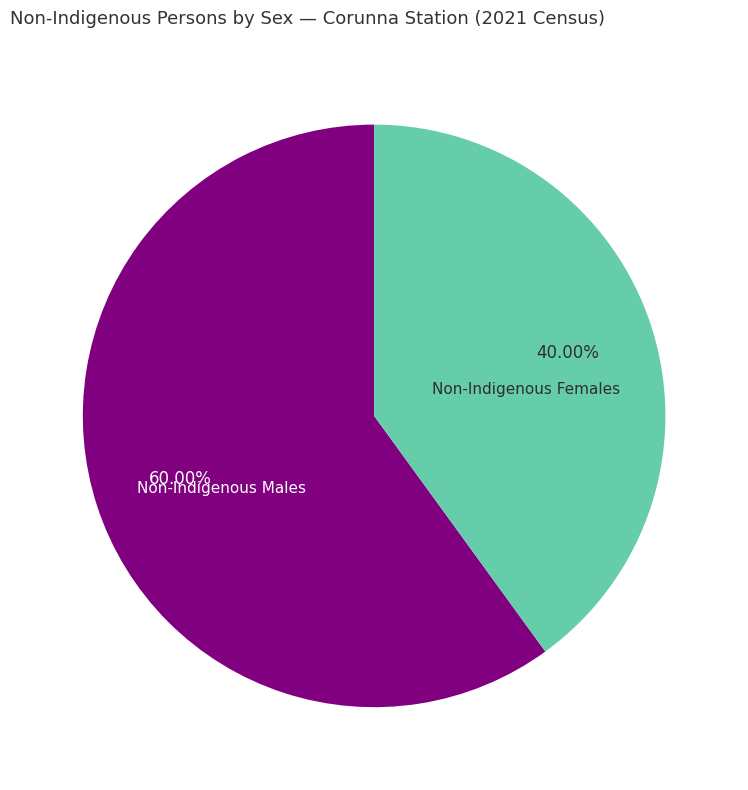

Approximately how many times larger is the value at Non-Indigenous Males compared to Non-Indigenous Females?

1.5